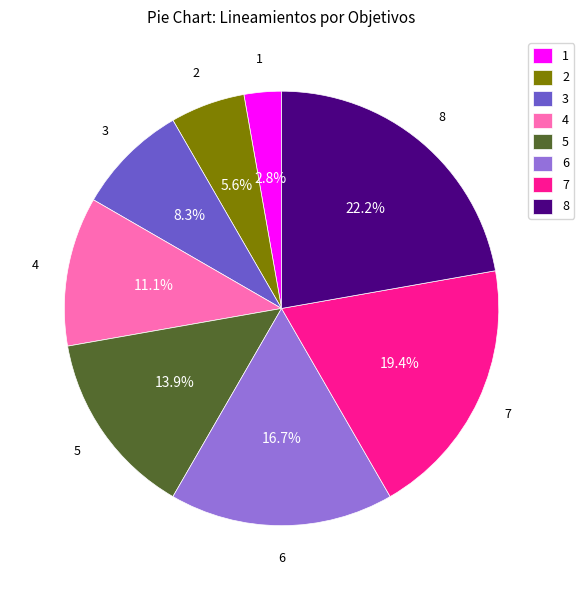

Which slice is the largest?

8